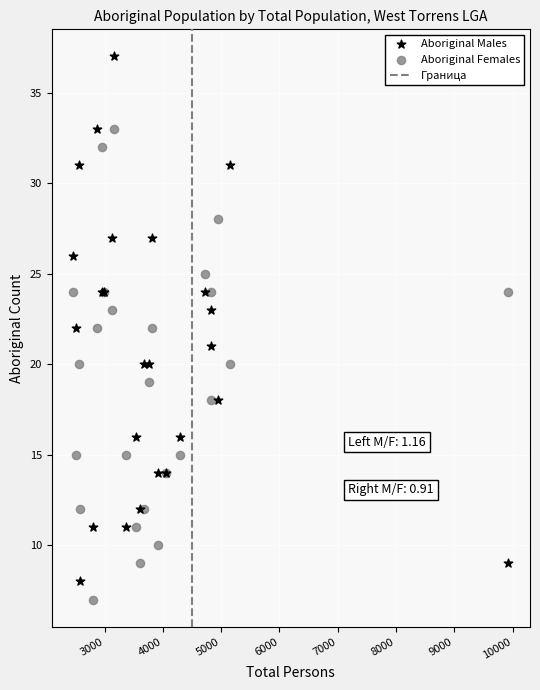

Which series reaches the maximum Y coordinate?

Aboriginal Males